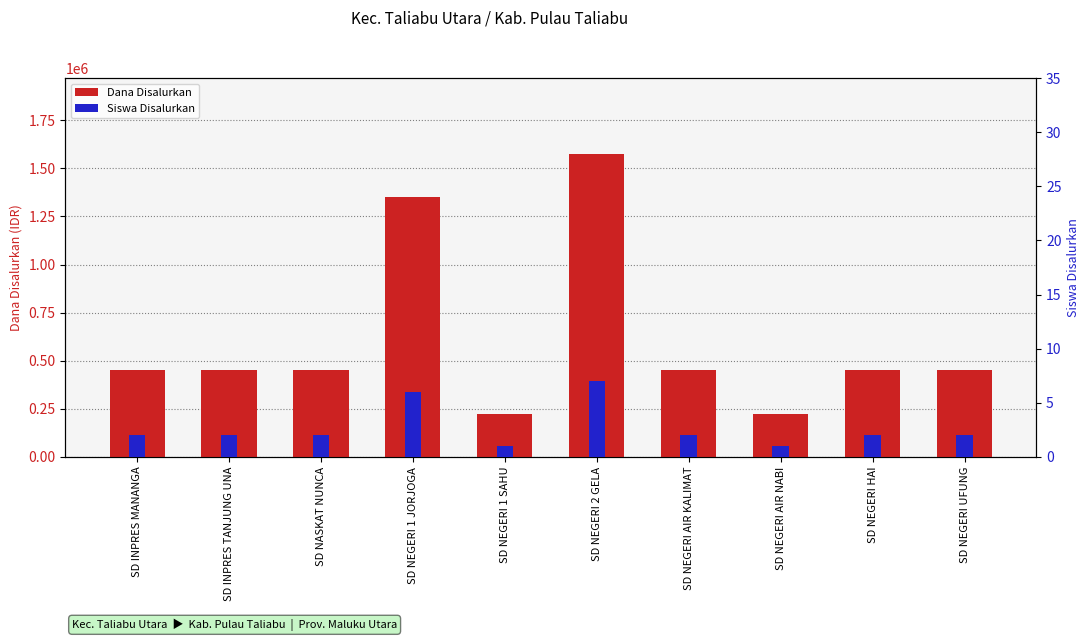

Are the bars grouped side by side (vs. stacked)?

Yes